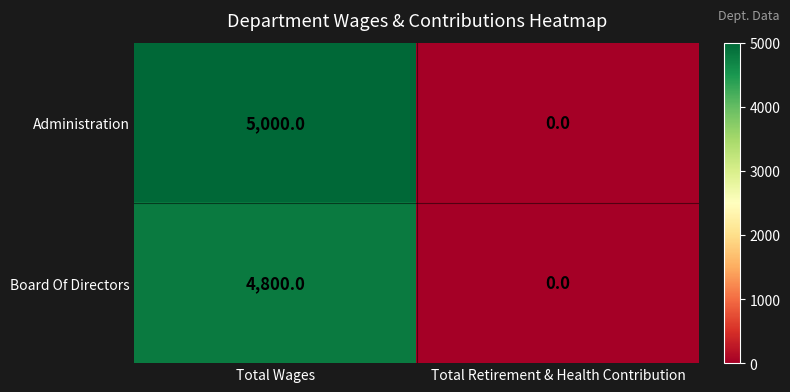

Which series has the widest spread of values?

Administration